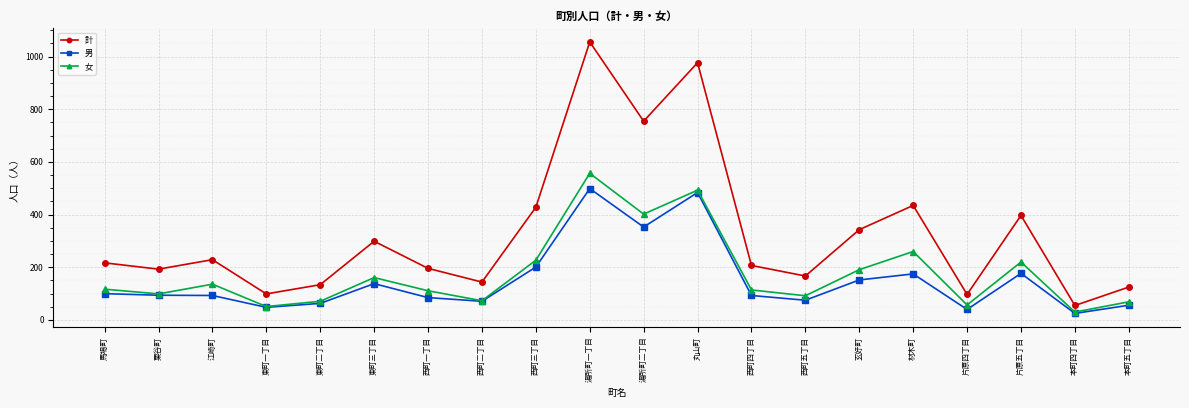

What is the approximate value of 女 at 片原五丁目?

220